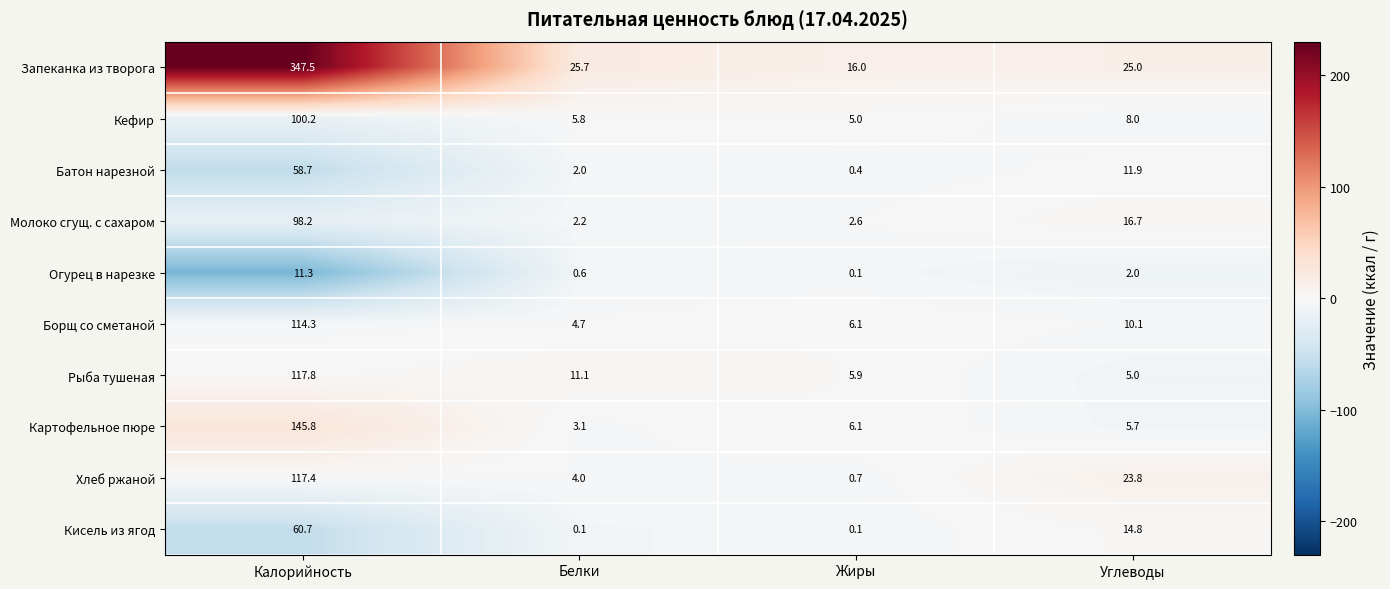

How many series are shown in this chart?

10